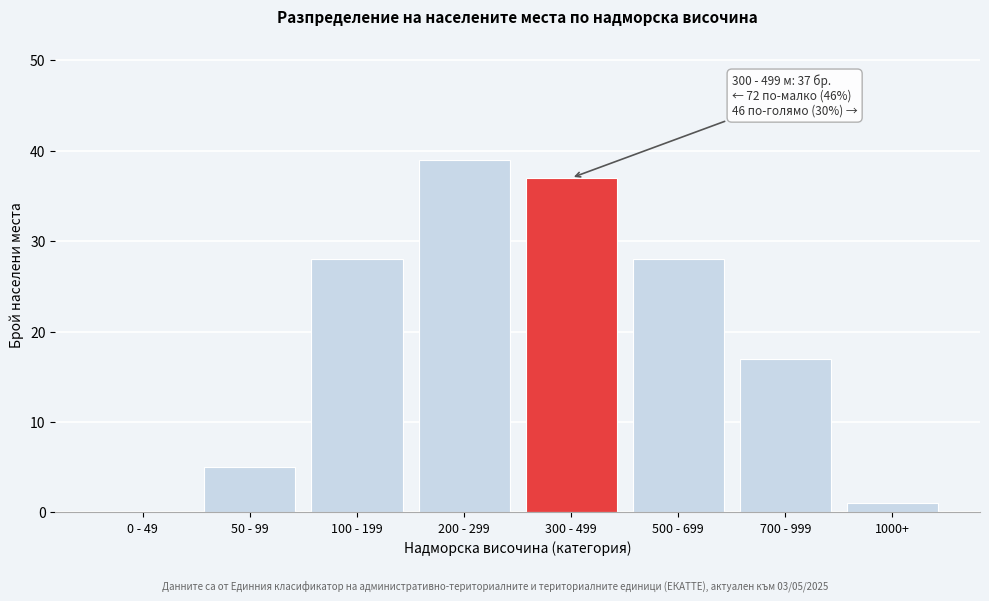

Reading left to right, list all the values displayed in this chart.

0 - 49=0	50 - 99=5	100 - 199=28	200 - 299=39	300 - 499=37	500 - 699=28	700 - 999=17	1000+=1